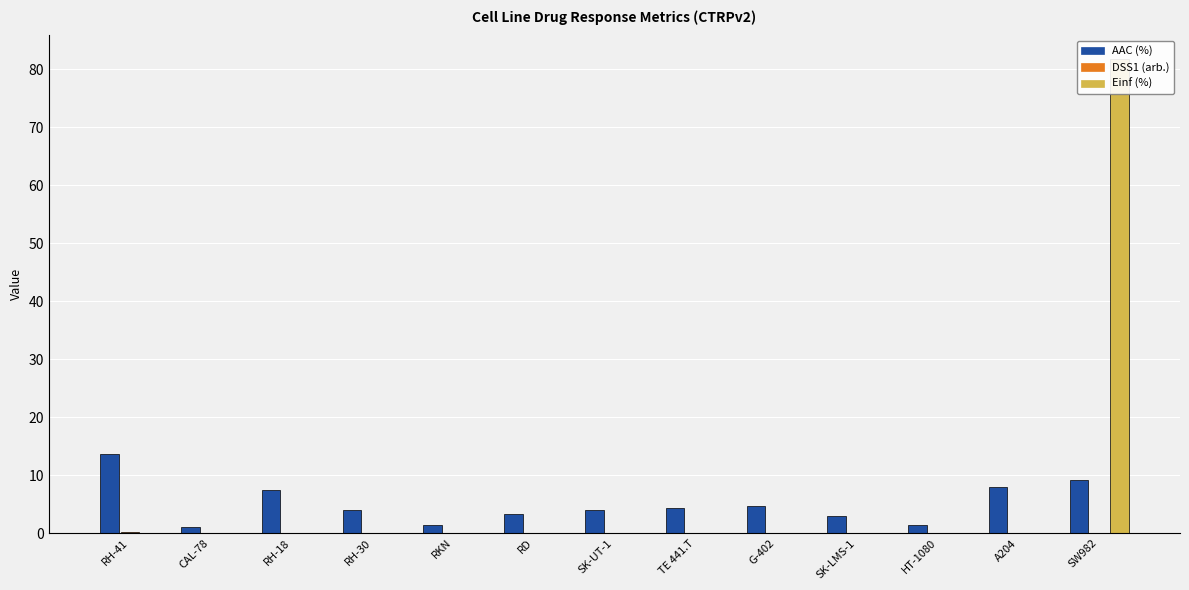

Which category has the lowest value in the DSS1 (arb.) series?

CAL-78